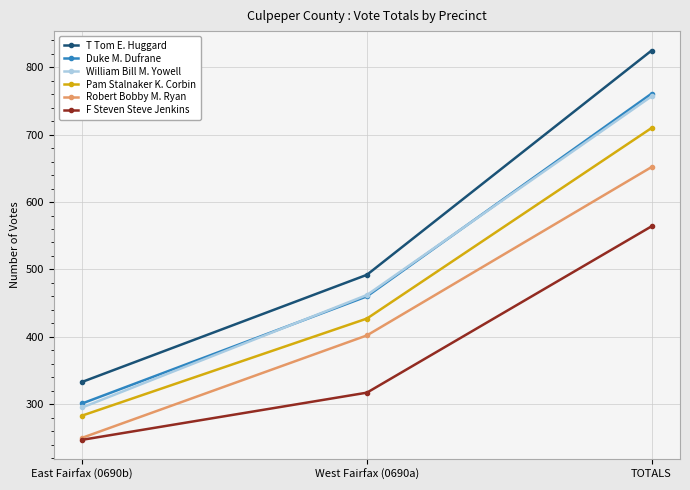

Is it true that Duke M. Dufrane equals 301 at East Fairfax (0690b)?

True